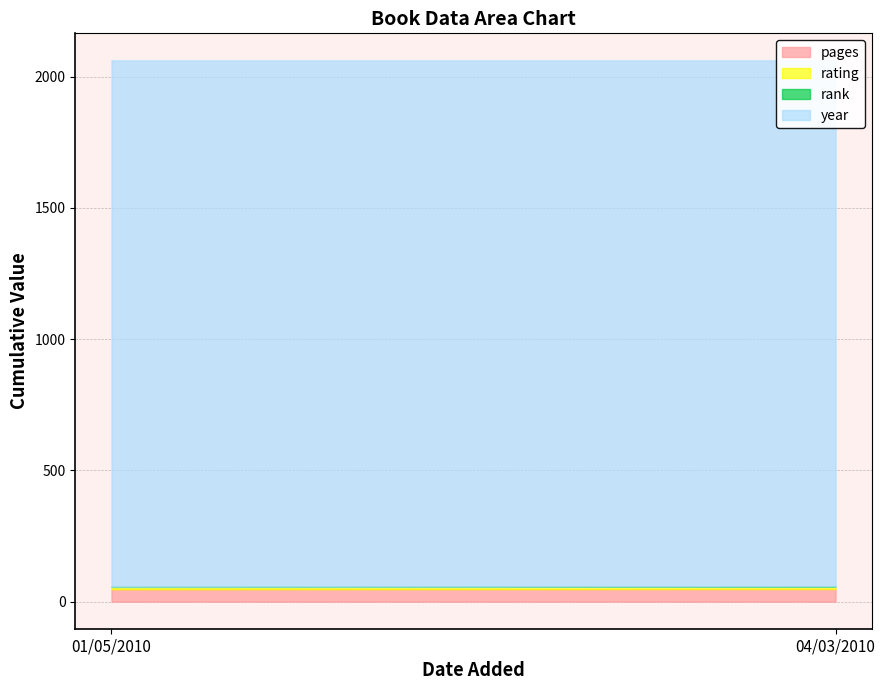

What is the label of the 2nd point from the left?

04/03/2010